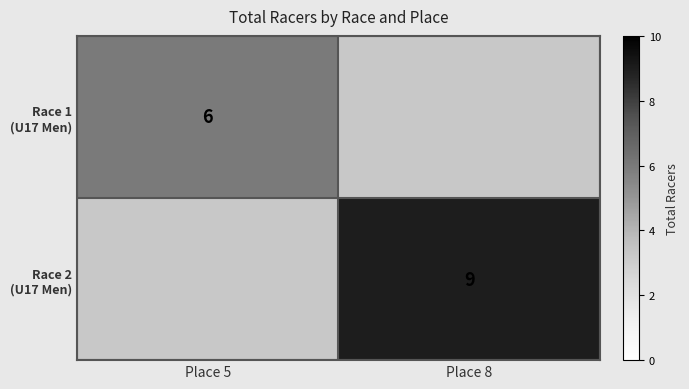

List the labels in order of Race 2 (U17 Men) value, smallest first.

Place 5, Place 8